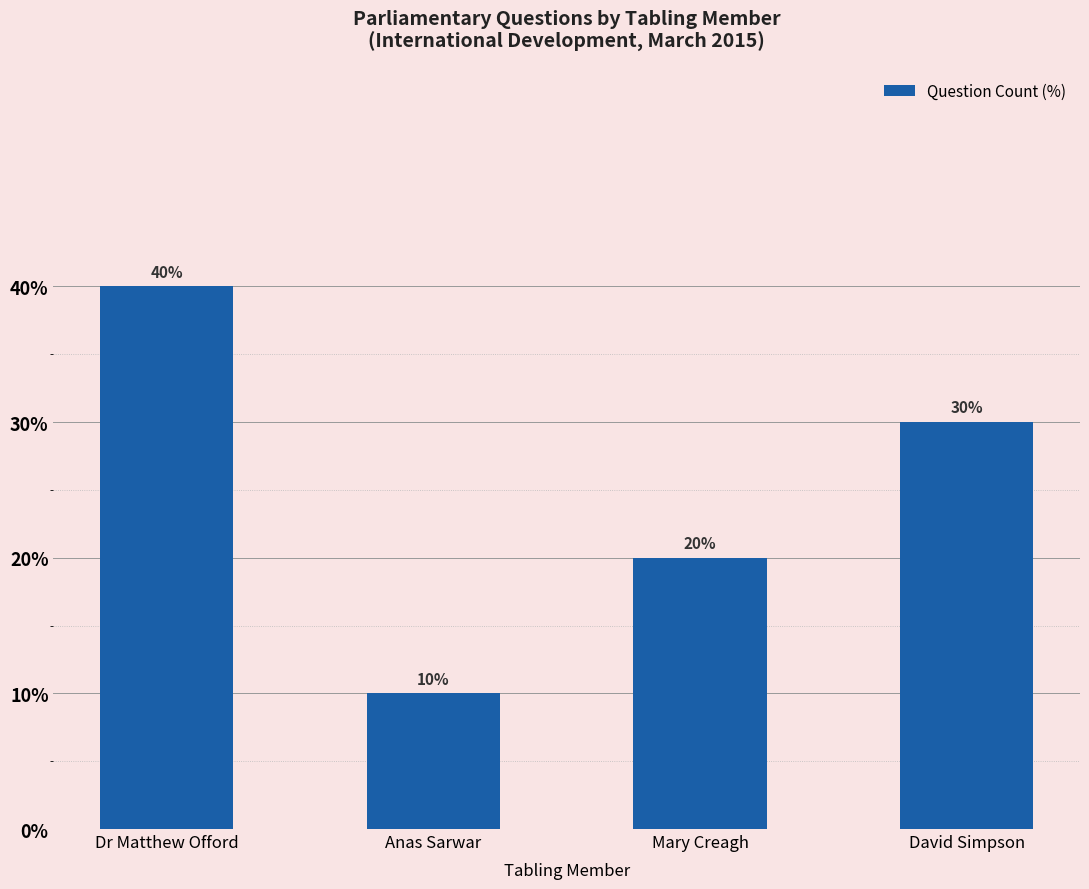

What is the label of the 3rd bar from the left?

Mary Creagh